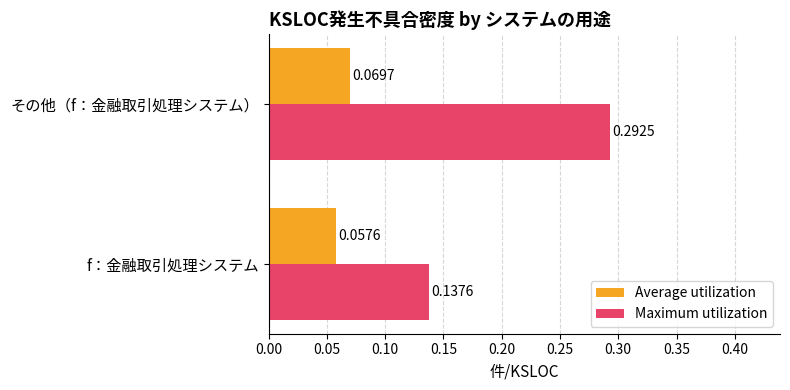

Rank the categories by Maximum utilization value from lowest to highest.

f：金融取引処理システム, その他（f：金融取引処理システム）